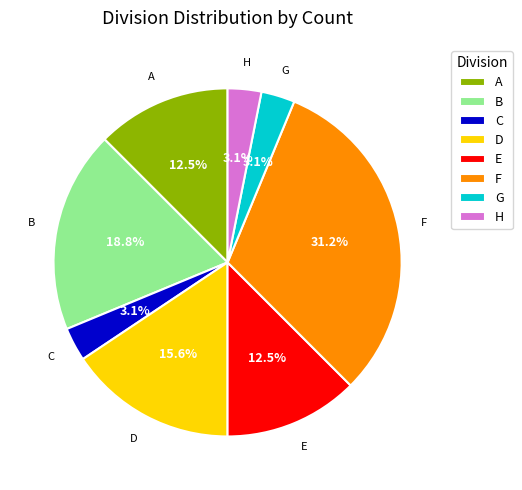

Is D the majority of the pie?

No